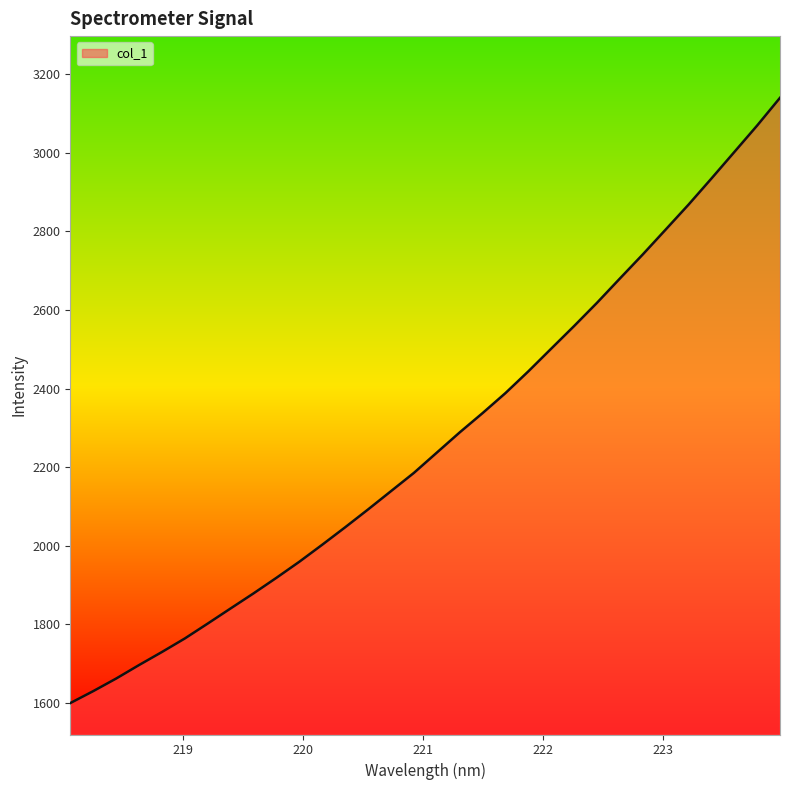

How many lines are shown in the chart?

1